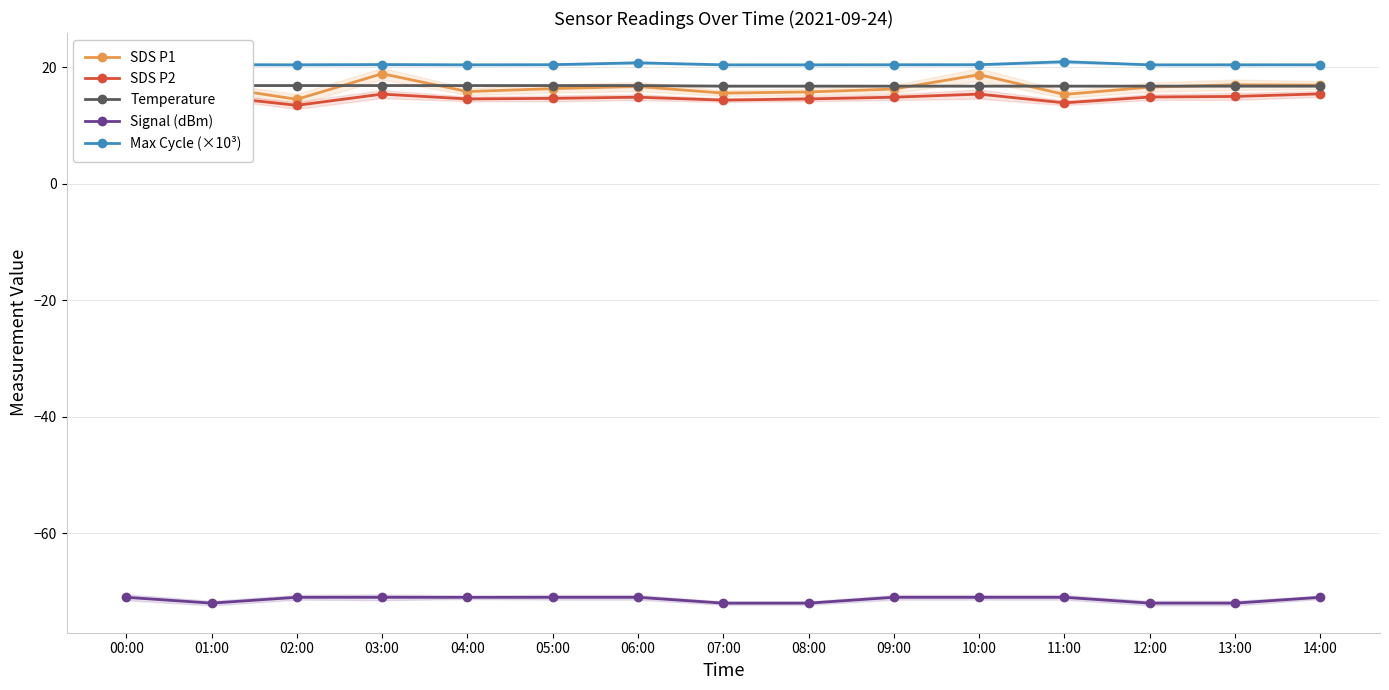

Is it true that SDS P2 equals 13.9 at 11:00?

True